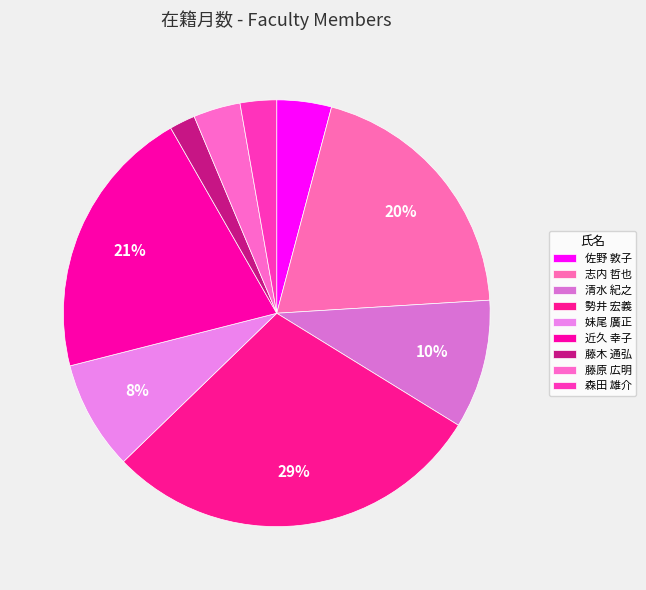

Is 清水 紀之 the majority of the pie?

No